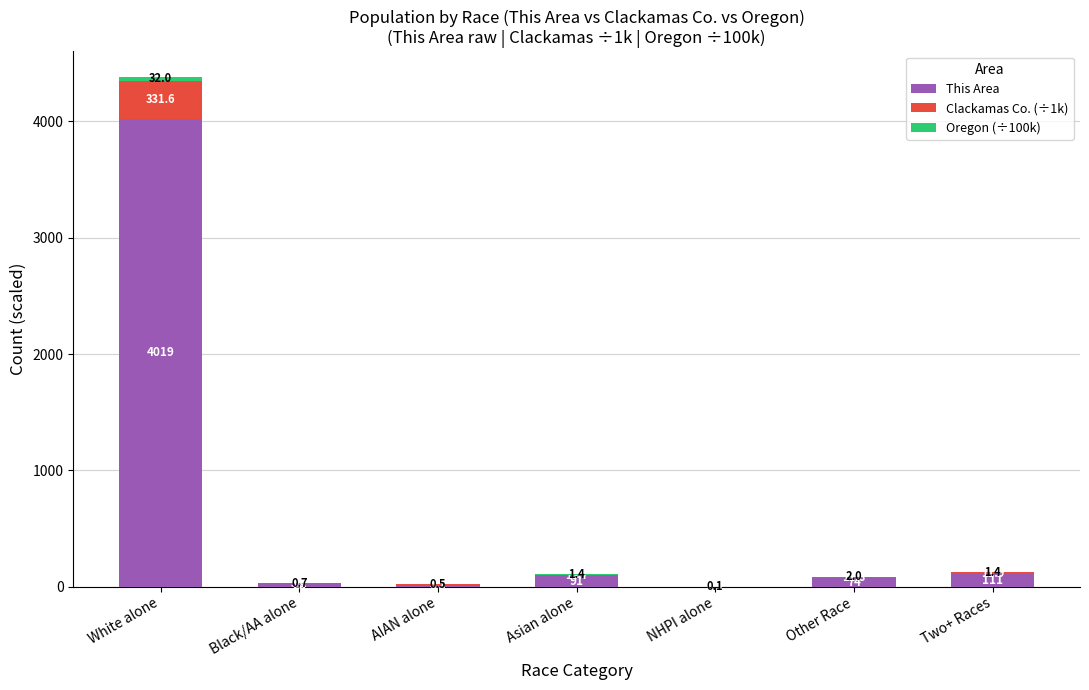

What is the total value across all series at Two+ Races?

124.3